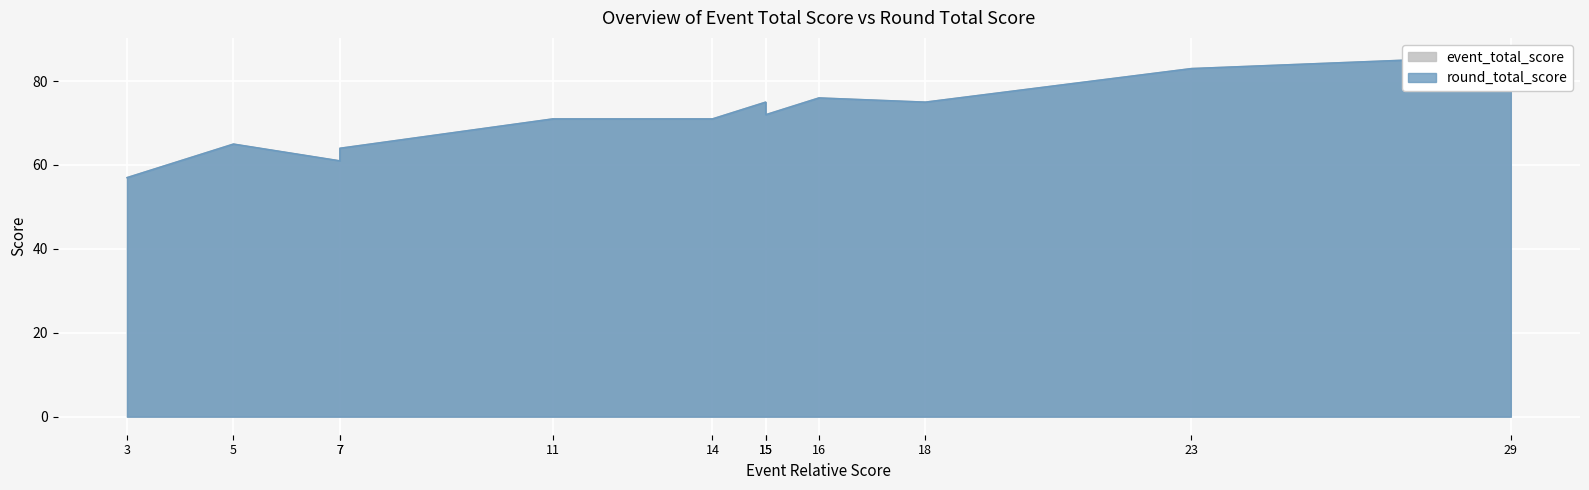

True or false: round_total_score and event_total_score cross at least once.

False